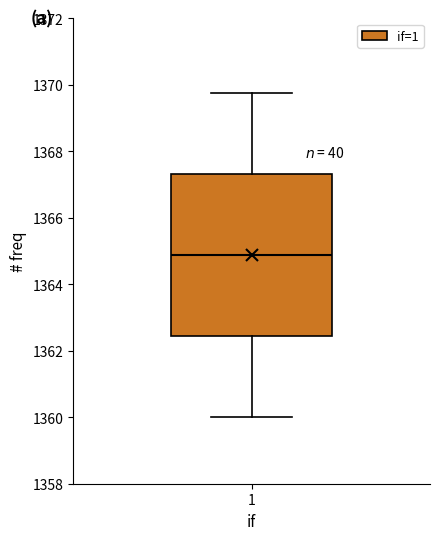

Where is the upper edge of the box at x = 1 on the y-axis? The values are not printed on the chart, so give them approximately, as read against the axis.

1367.4